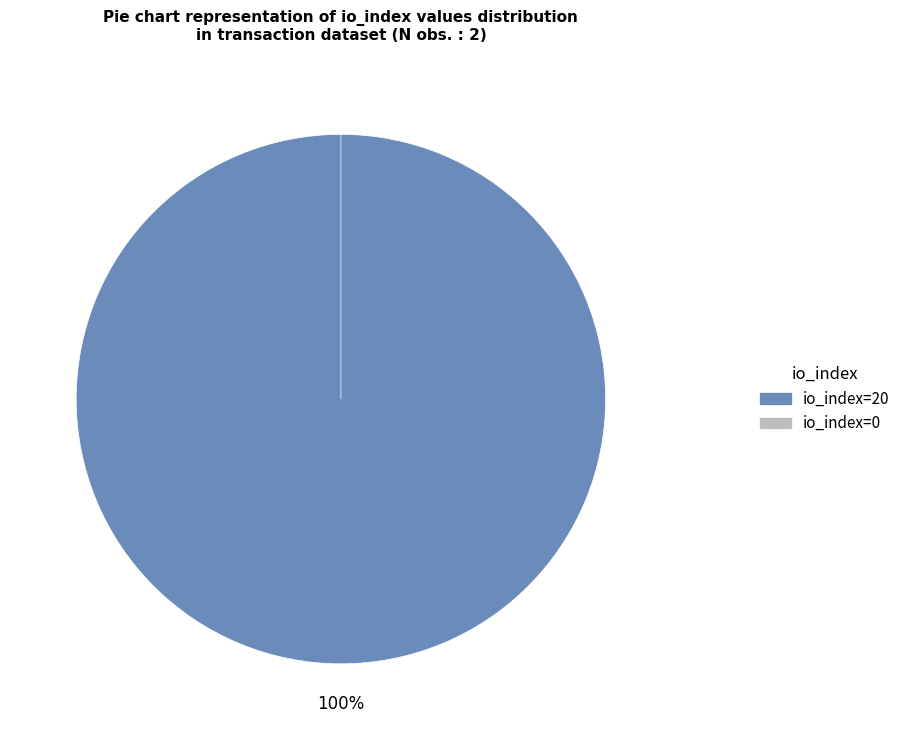

To the nearest percent, what is the average slice percentage?

50%